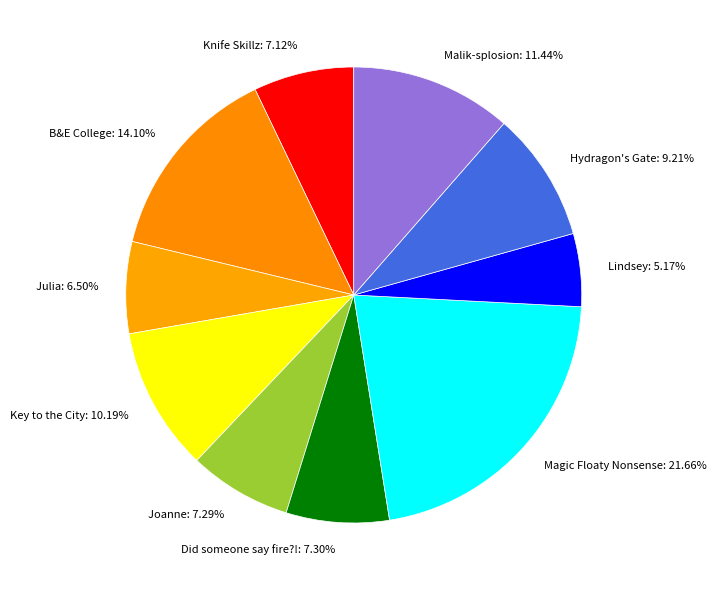

What percentage is NOT represented by Key to the City?

89.8%